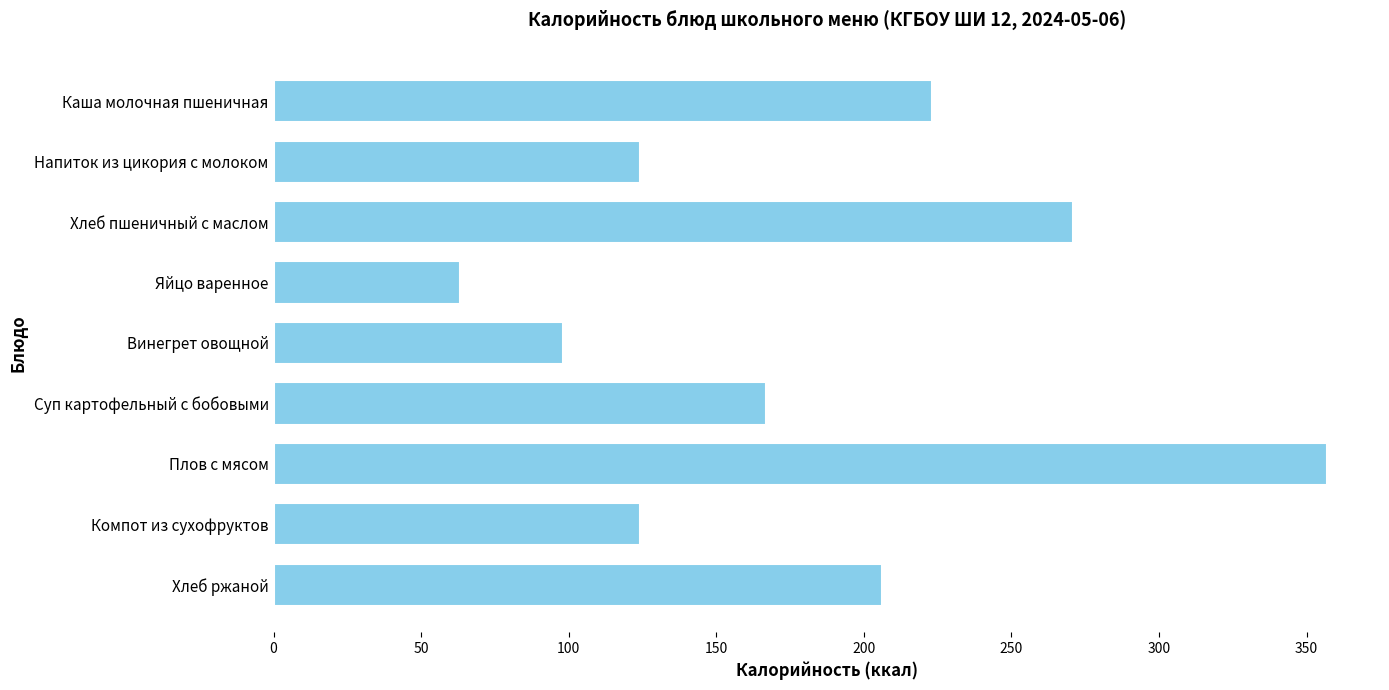

What is the difference between the second highest and minimum values?

208